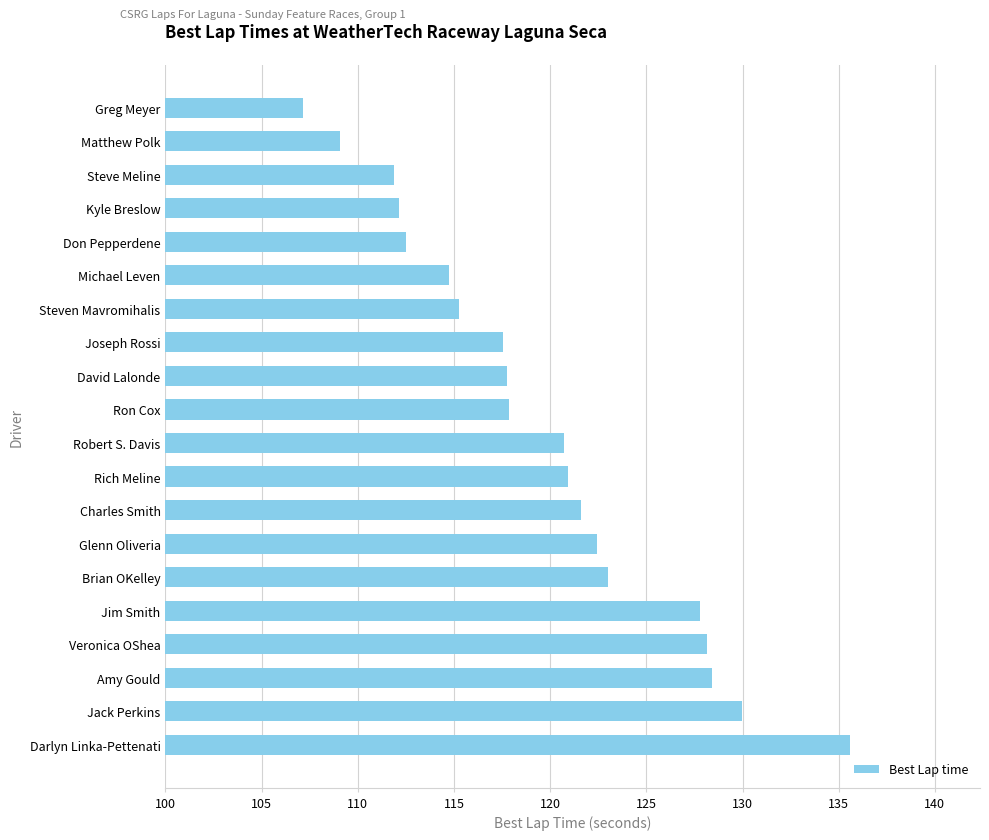

The value at Amy Gould is 65.3. True or false?

False